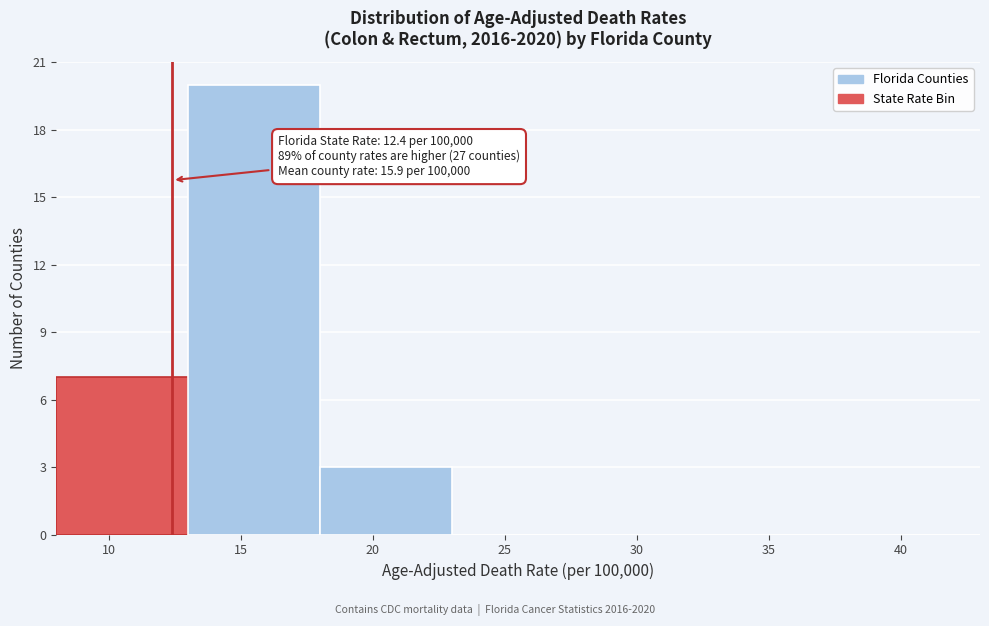

Over which range of the x-axis is the bar tallest?

13 to 18